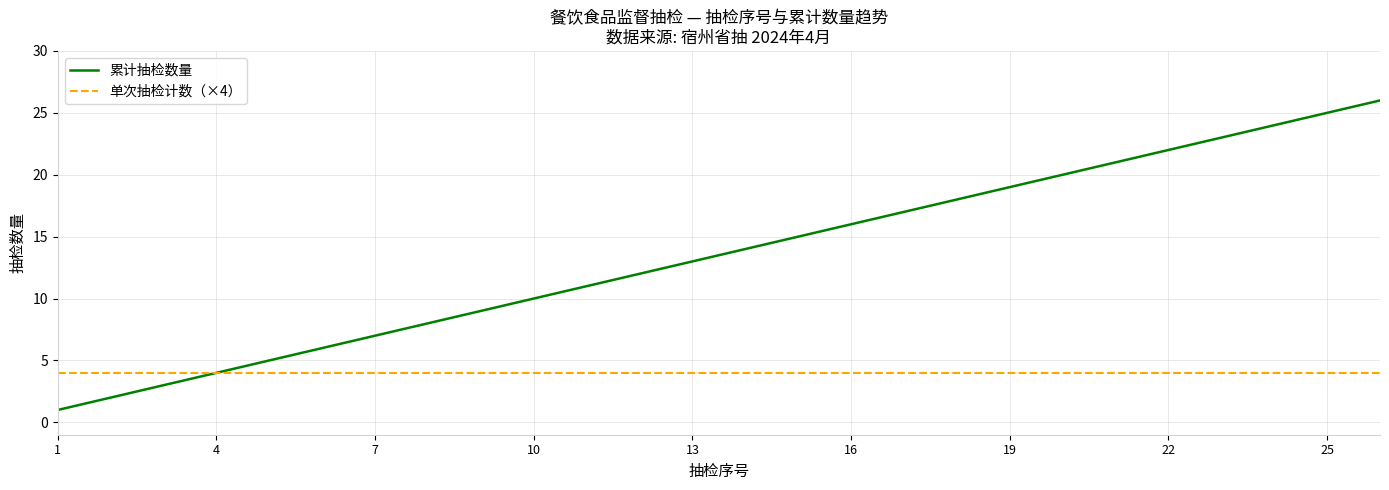

Rank the series by their maximum value, from highest to lowest.

累计抽检数量, 单次抽检计数（×4）